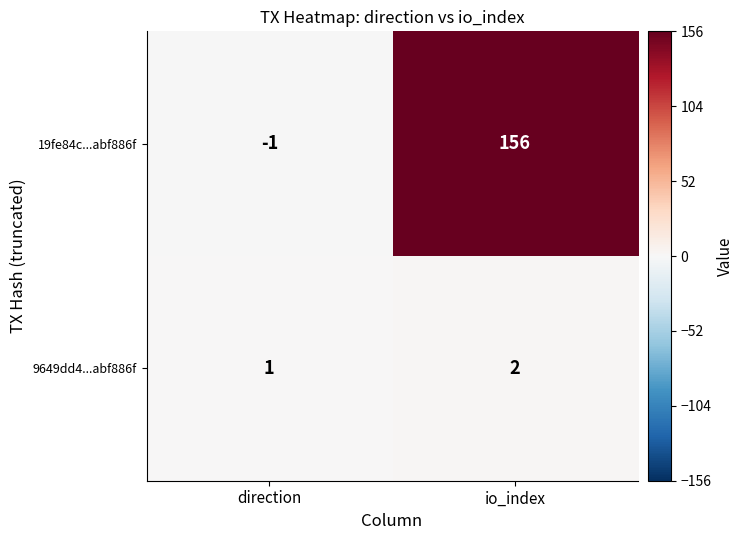

Count the number of categories in the chart.

2